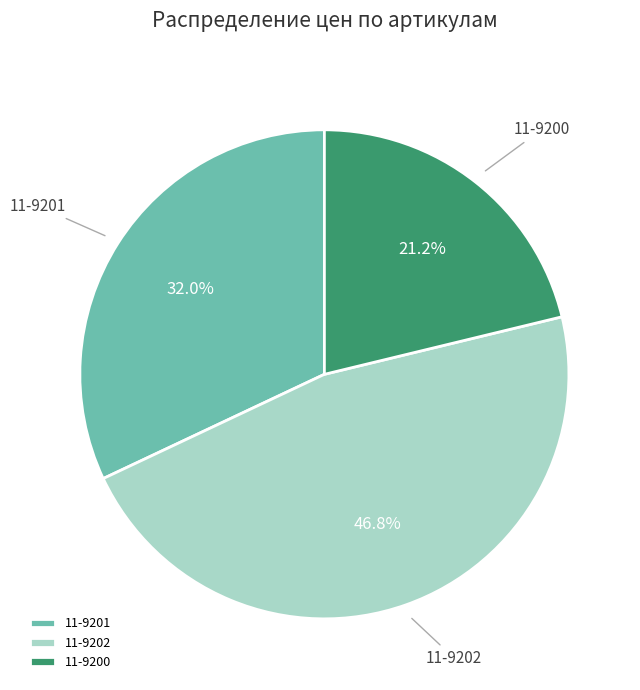

What is the largest slice in the pie chart?

11-9202